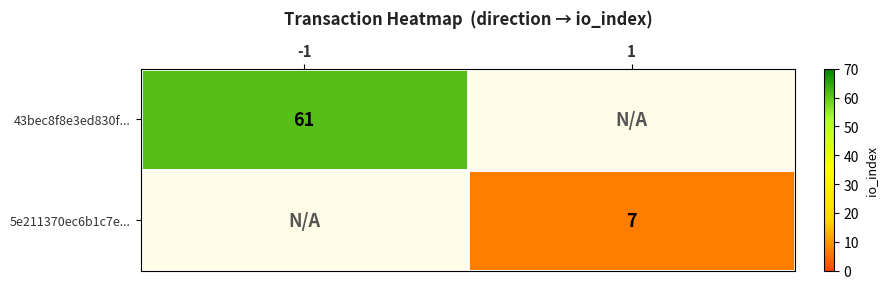

Which label corresponds to the smallest value in the chart?

1